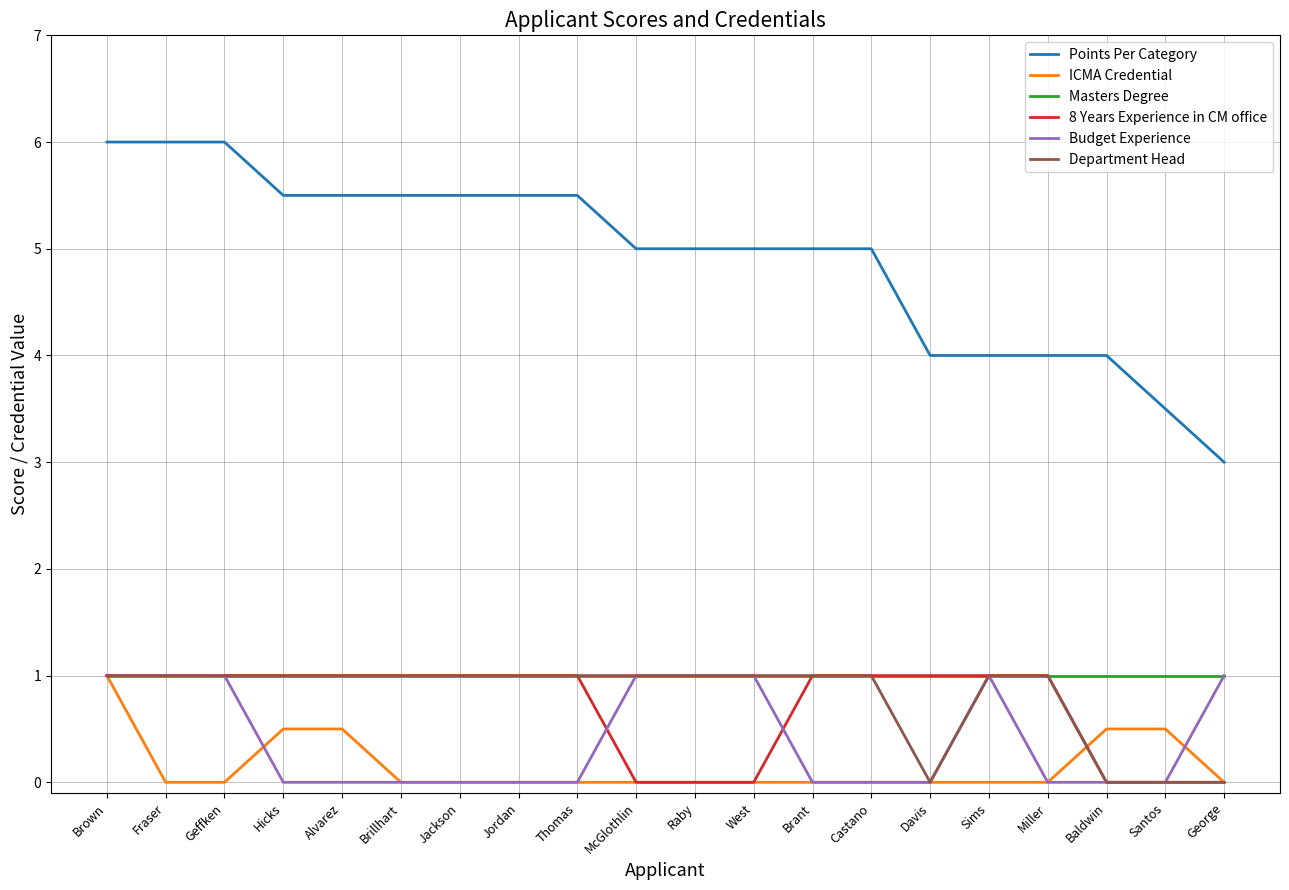

What position from the right is Miller?

4